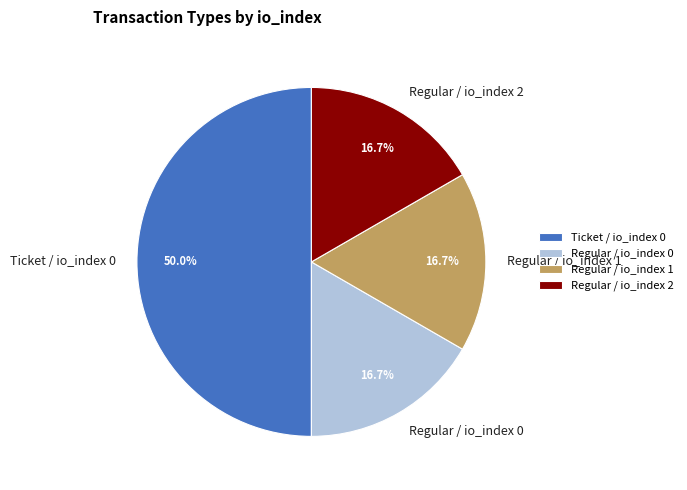

What is the largest slice in the pie chart?

Ticket / io_index 0